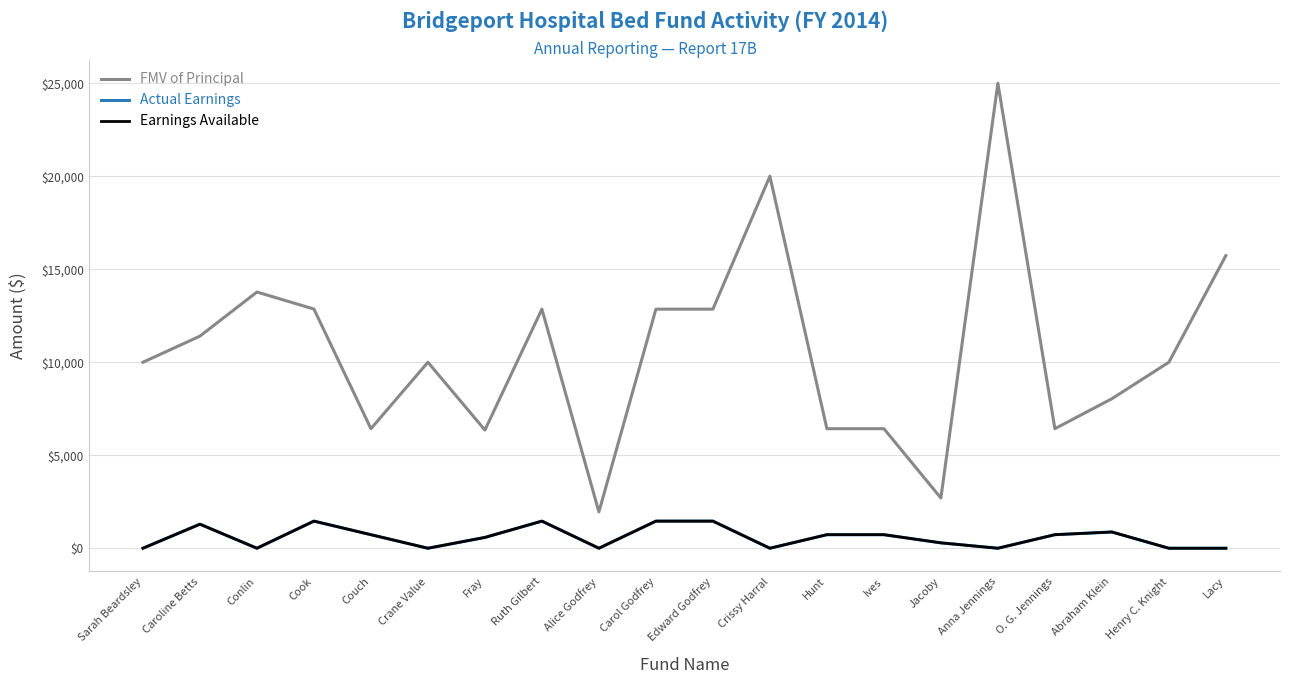

What is the label of the 7th point from the right?

Ives